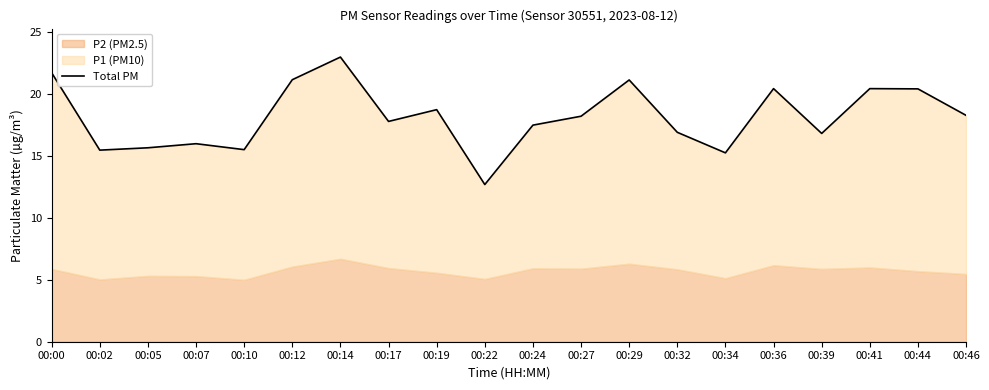

True or false: the data shows 11.9 at 00:29.

False